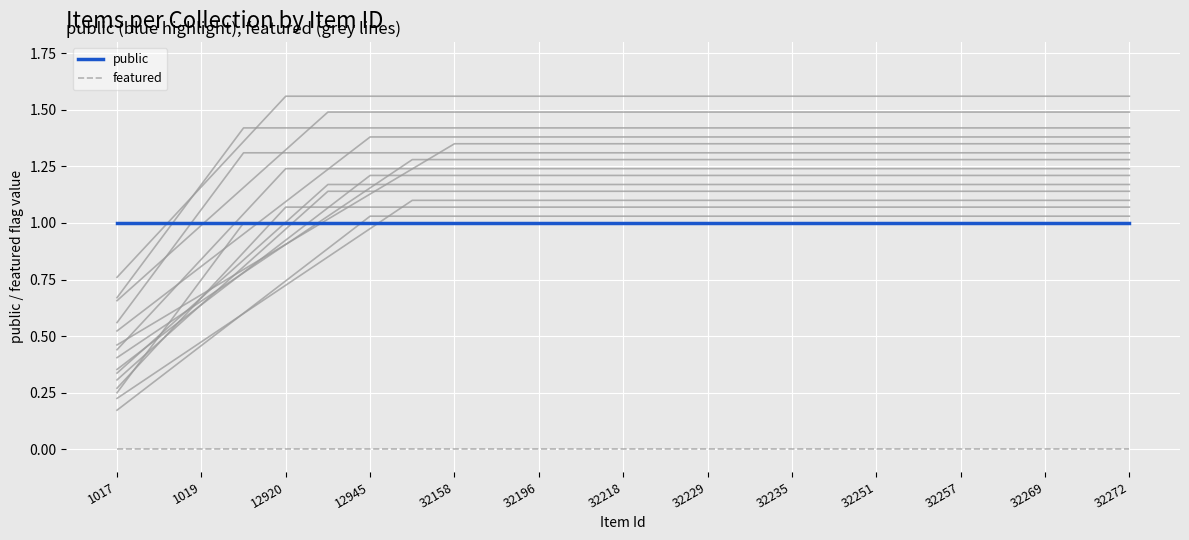

Does the chart have visible grid lines?

Yes